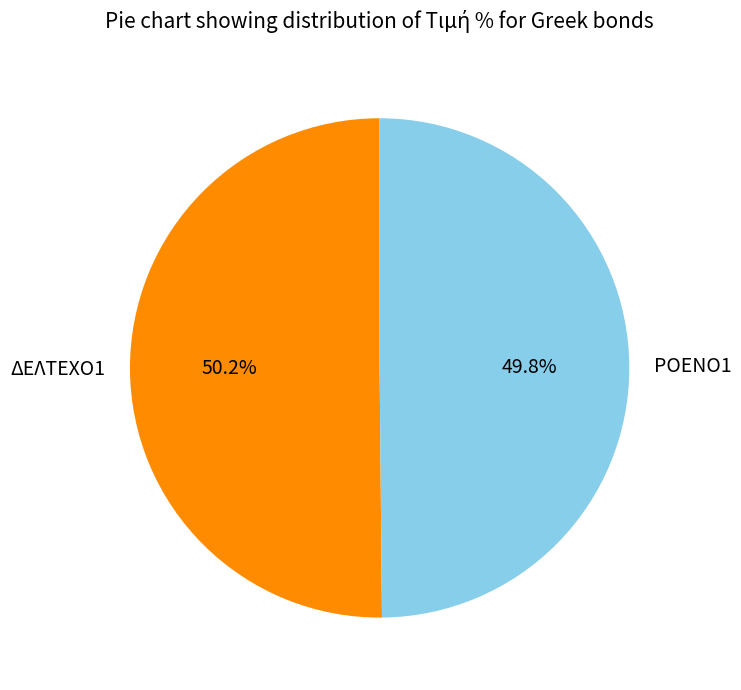

How many segments does this pie chart have?

2